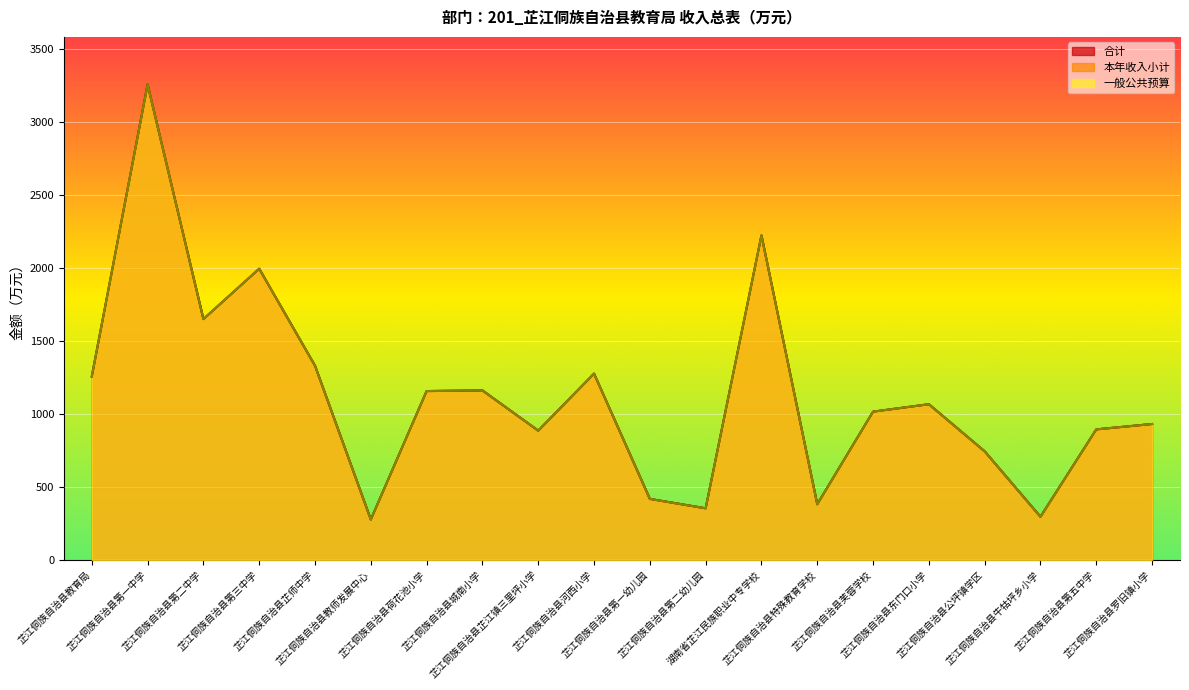

Which series has the largest range (max minus min)?

合计